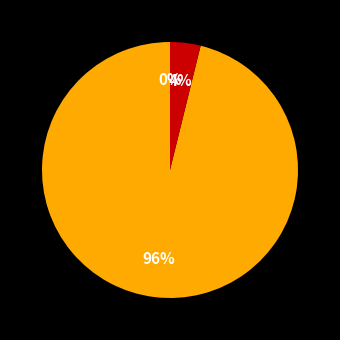

To the nearest percent, what is the difference between the largest and smallest slice percentages?

96%